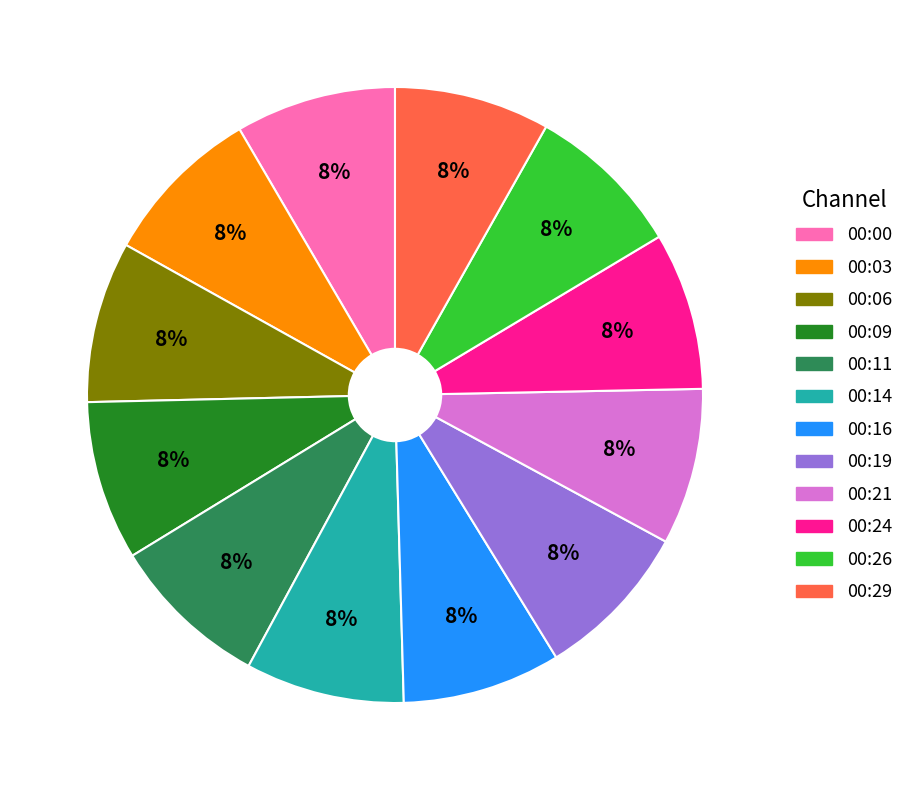

How many slices are in this pie chart?

12